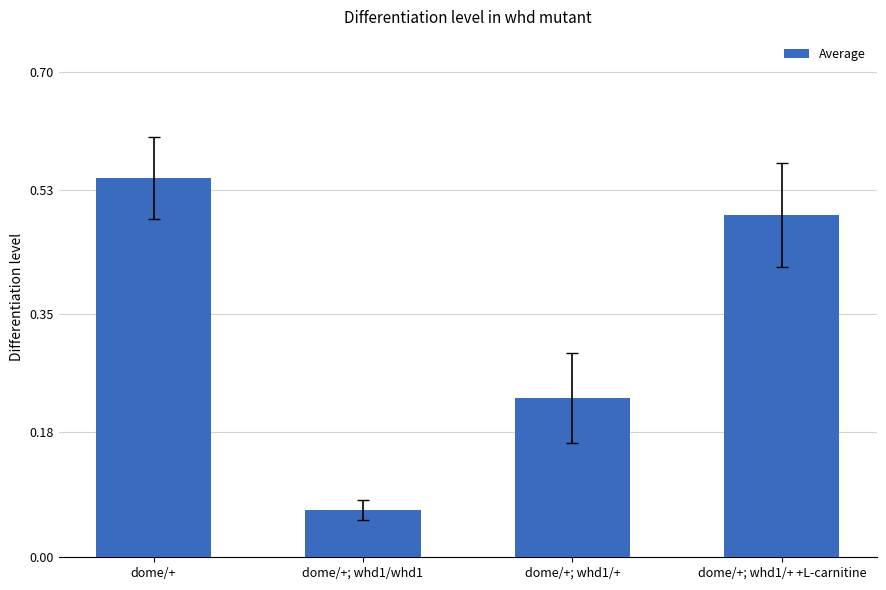

Count the number of categories in the chart.

4